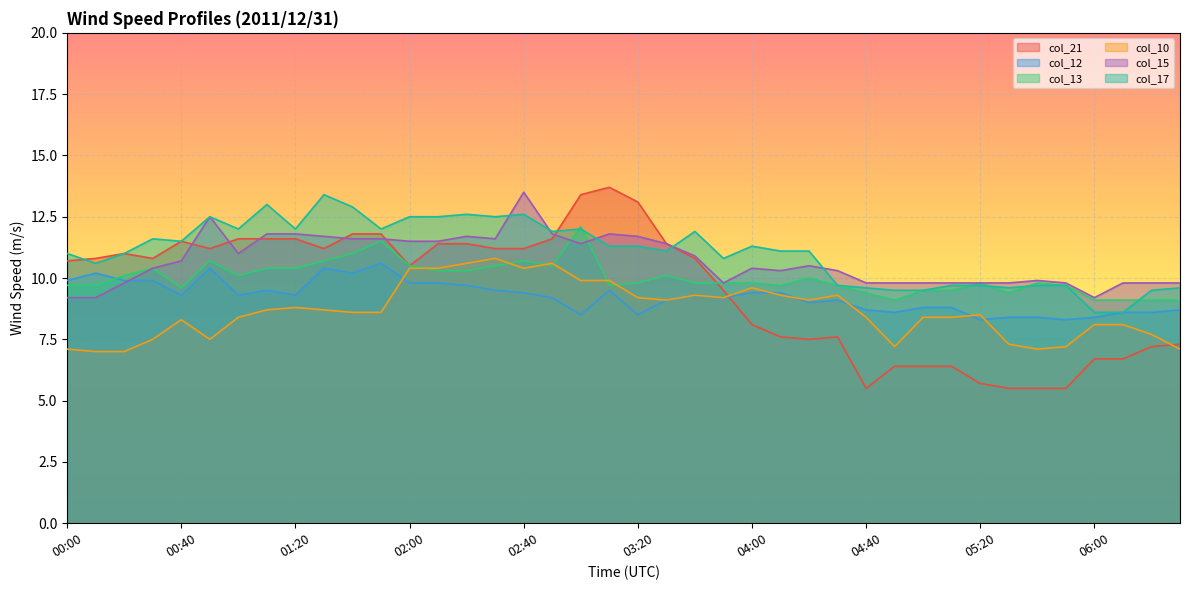

What position from the left is 00:20?

3